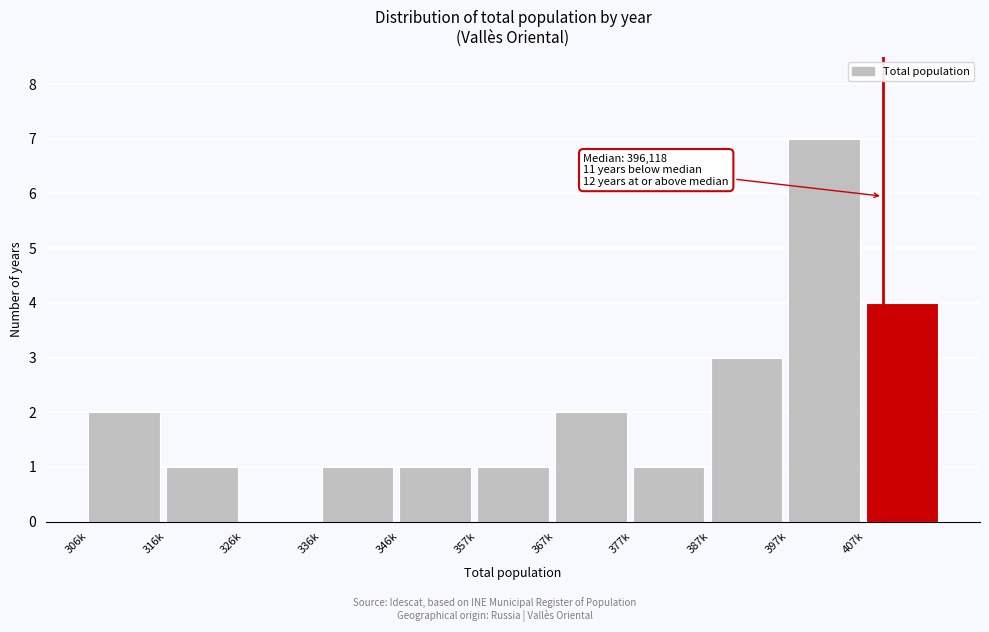

Reading right to left, transcribe all the data shown in this chart.

407k=4	397k=7	387k=3	377k=1	367k=2	357k=1	346k=1	336k=1	326k=0	316k=1	306k=2